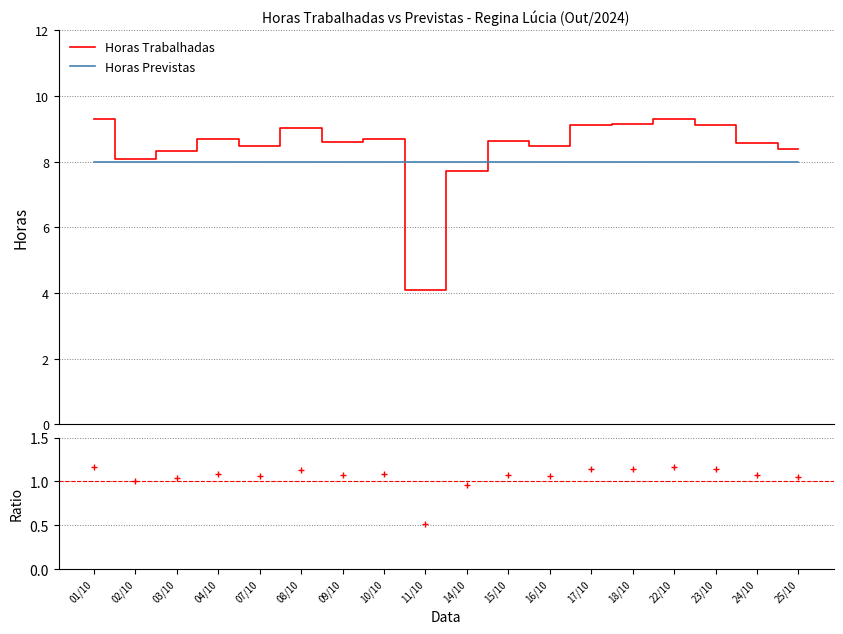

Does the chart display data point markers on the line(s)?

No